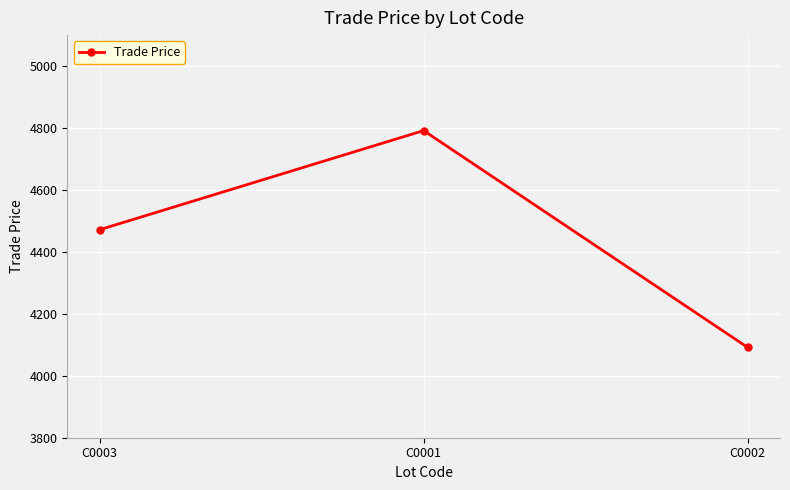

Does the chart have visible grid lines?

Yes